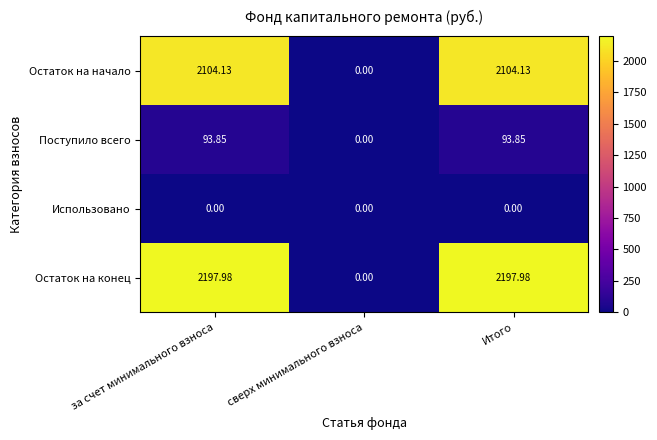

Which category has the lowest value in the Остаток на начало series?

сверх минимального взноса